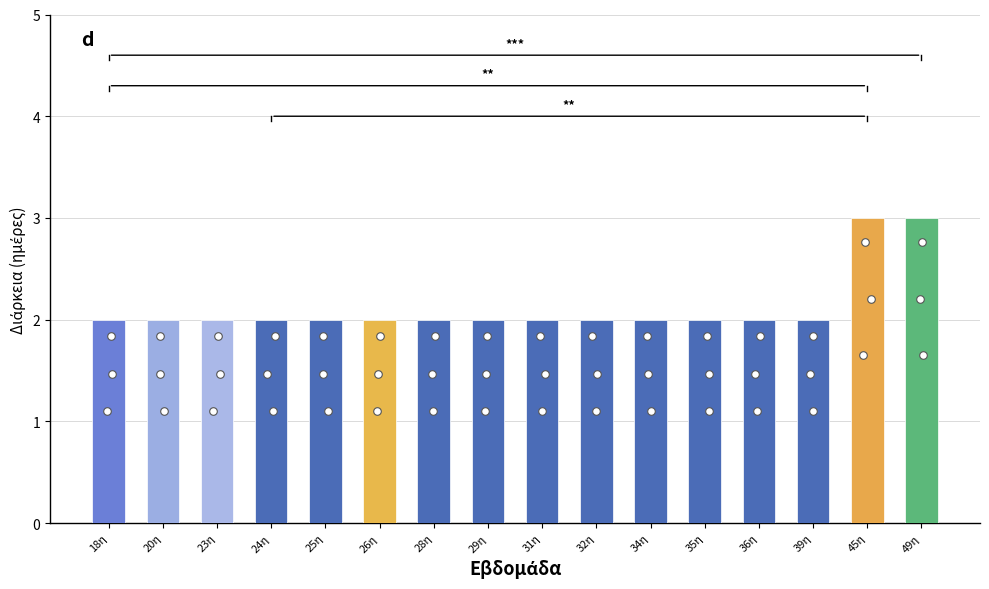

Approximately how many times larger is the value at 49η compared to 25η?

1.5